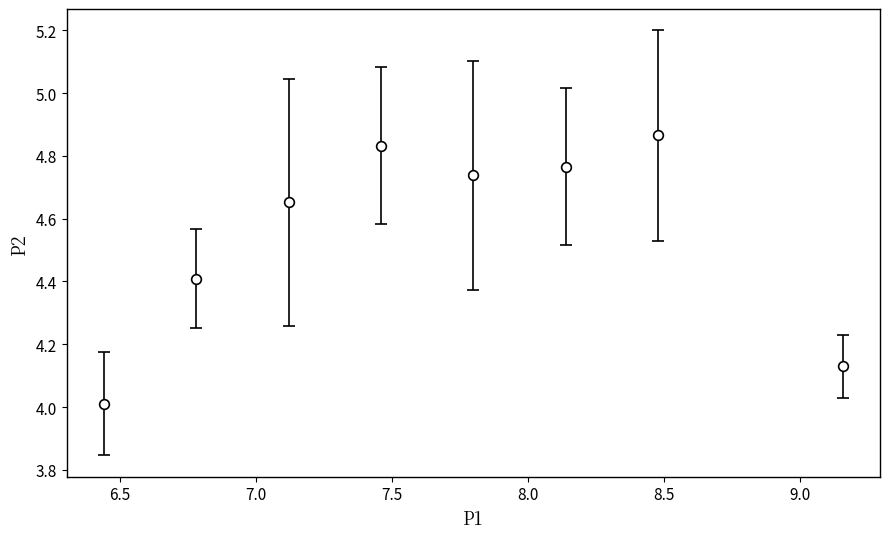

How many interior local peaks (higher than both neighbors) does the data have?

2